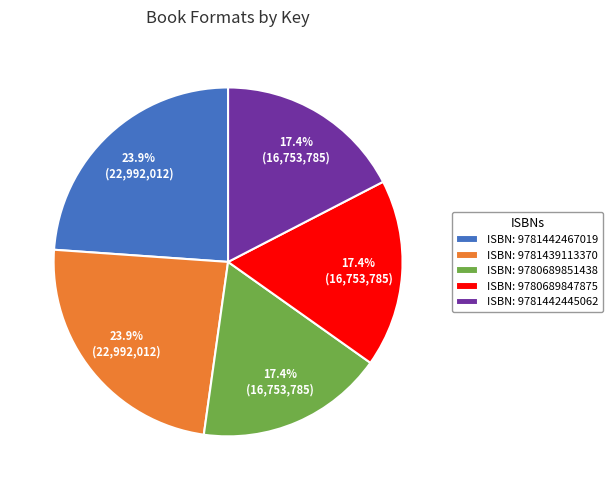

What is the ratio of the value at ISBN: 9781442445062 to the value at ISBN: 9780689851438?

1.0